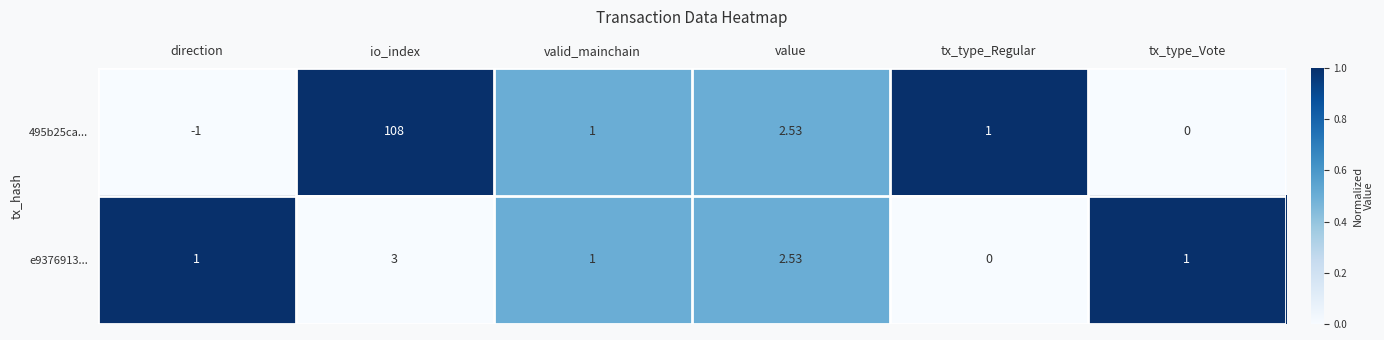

Which series has the largest total across all categories?

495b25ca...